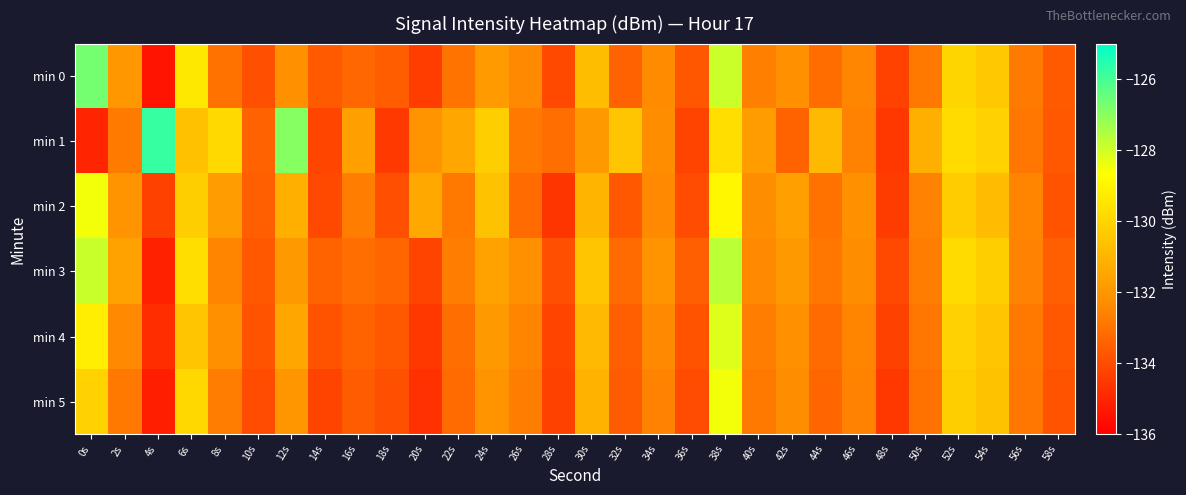

Which series changed the most between 26s and 34s?

min 2